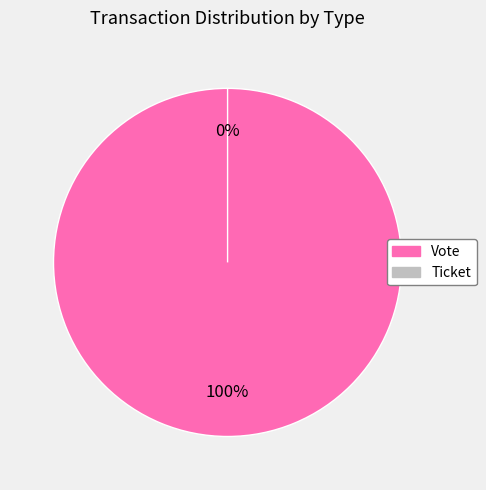

How many slices are in this pie chart?

2